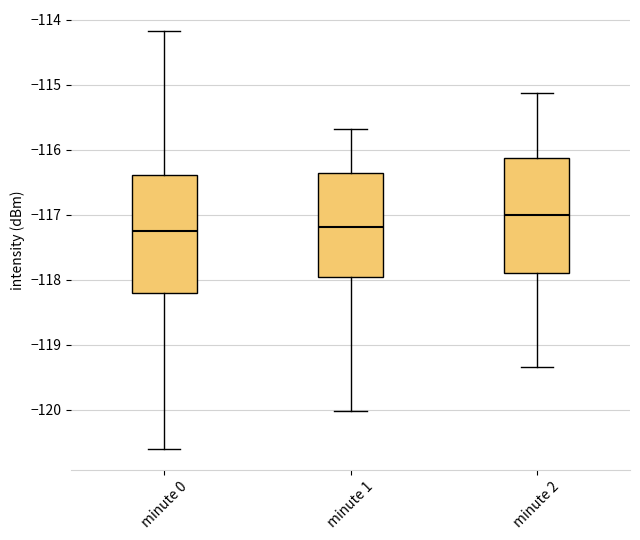

Reading left to right, read every box against the y-axis: the position of its median line, the range the box covers, and the ends of its whiskers. The values are not printed on the chart, so give them approximately, as read against the axis.

minute 0: median -117.3, box -118.2 to -116.4, whiskers -120.6 to -114.2
minute 1: median -117.2, box -118.0 to -116.4, whiskers -120.0 to -115.7
minute 2: median -117.0, box -117.9 to -116.1, whiskers -119.3 to -115.1